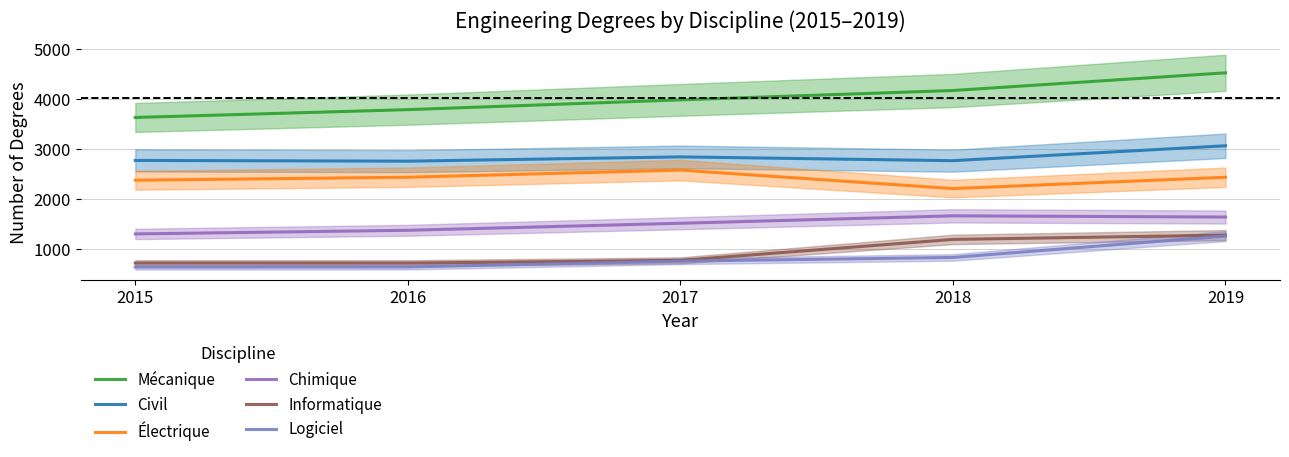

The value of Logiciel at 2016 is 275. True or false?

False